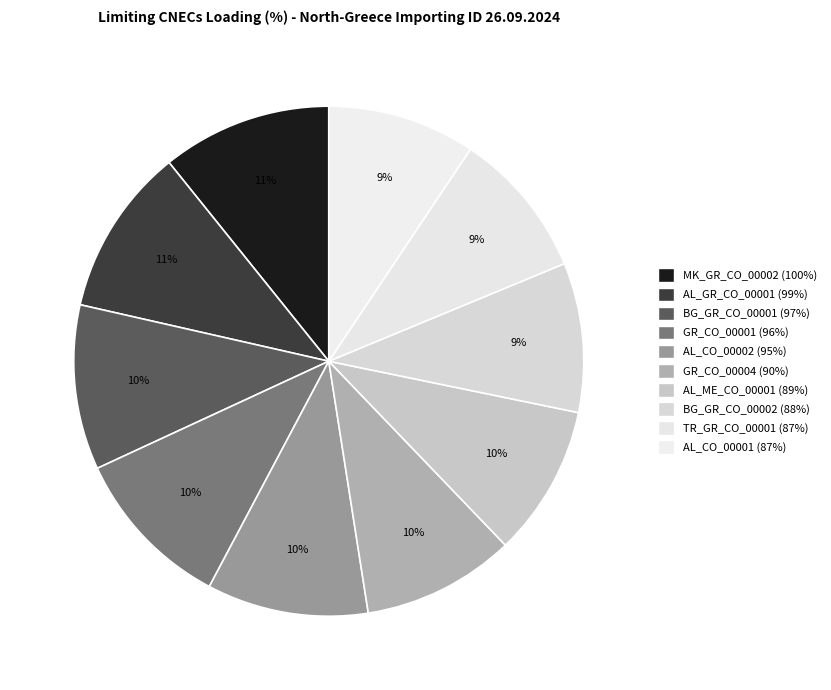

Which has a higher value, AL_ME_CO_00001 (89%) or AL_CO_00001 (87%)?

AL_ME_CO_00001 (89%)